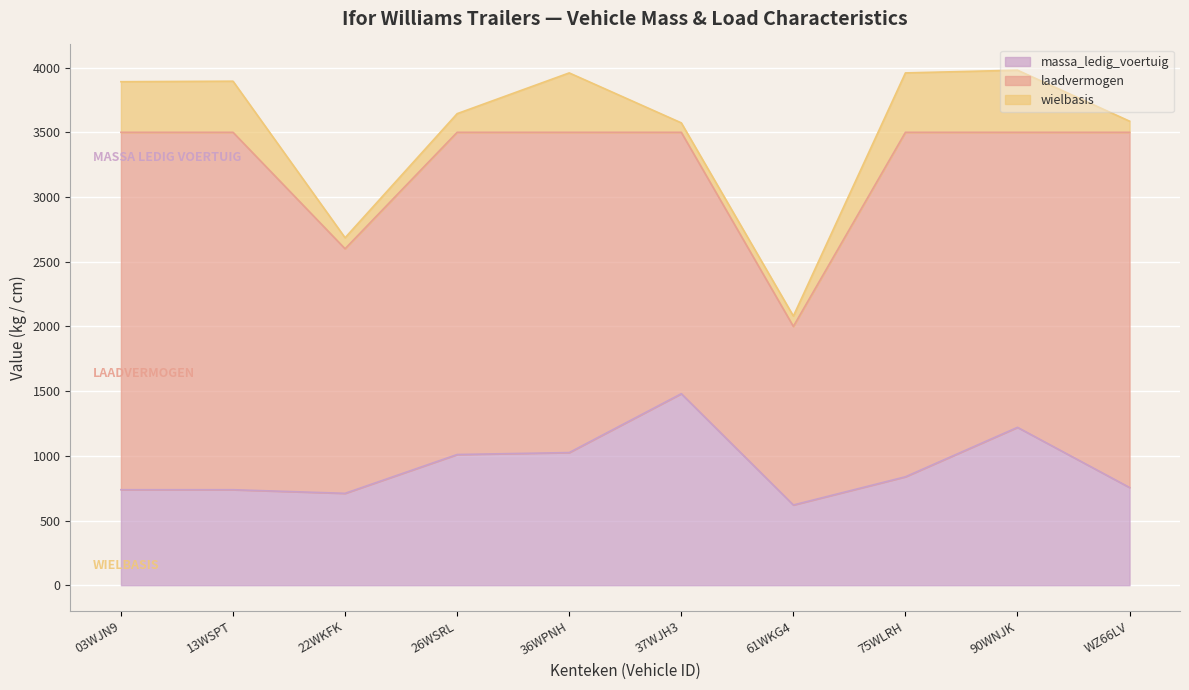

What is the smallest value displayed?

73